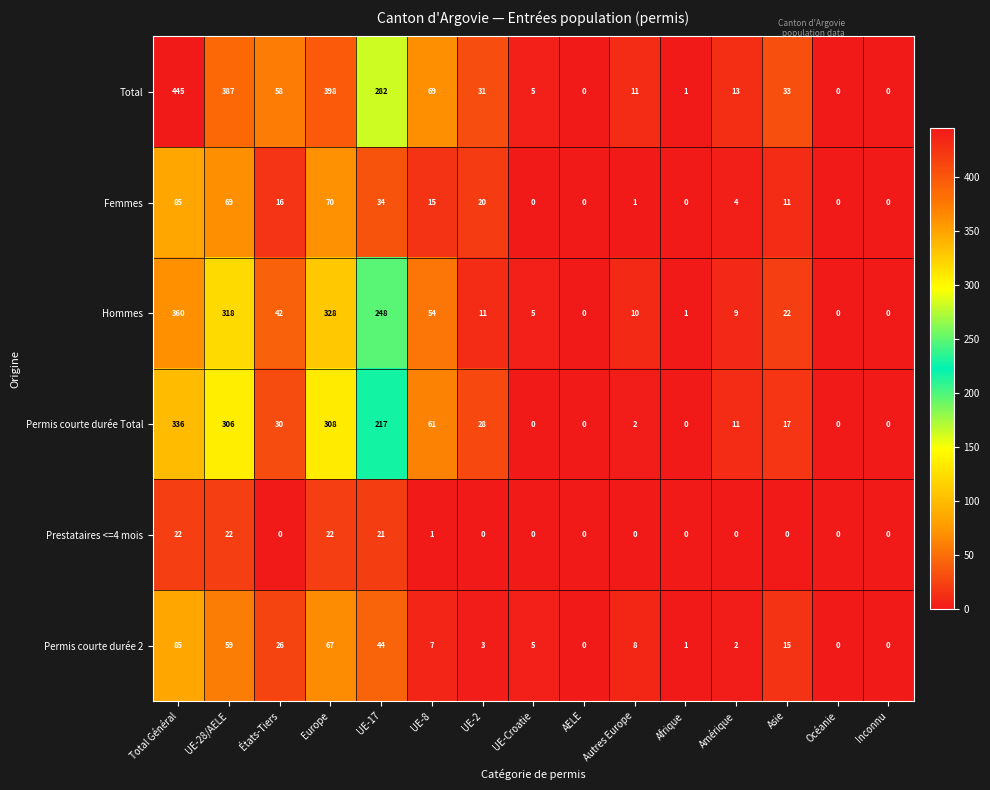

At UE-17, list the series in order from smallest to largest.

Prestataires <=4 mois, Femmes, Permis courte durée 2, Permis courte durée Total, Hommes, Total